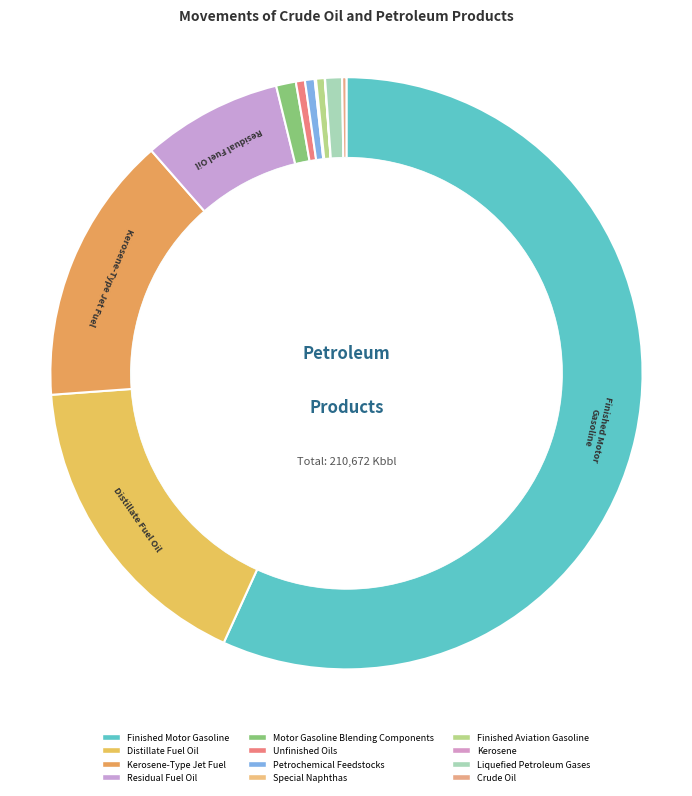

Count the number of slices in the pie.

12